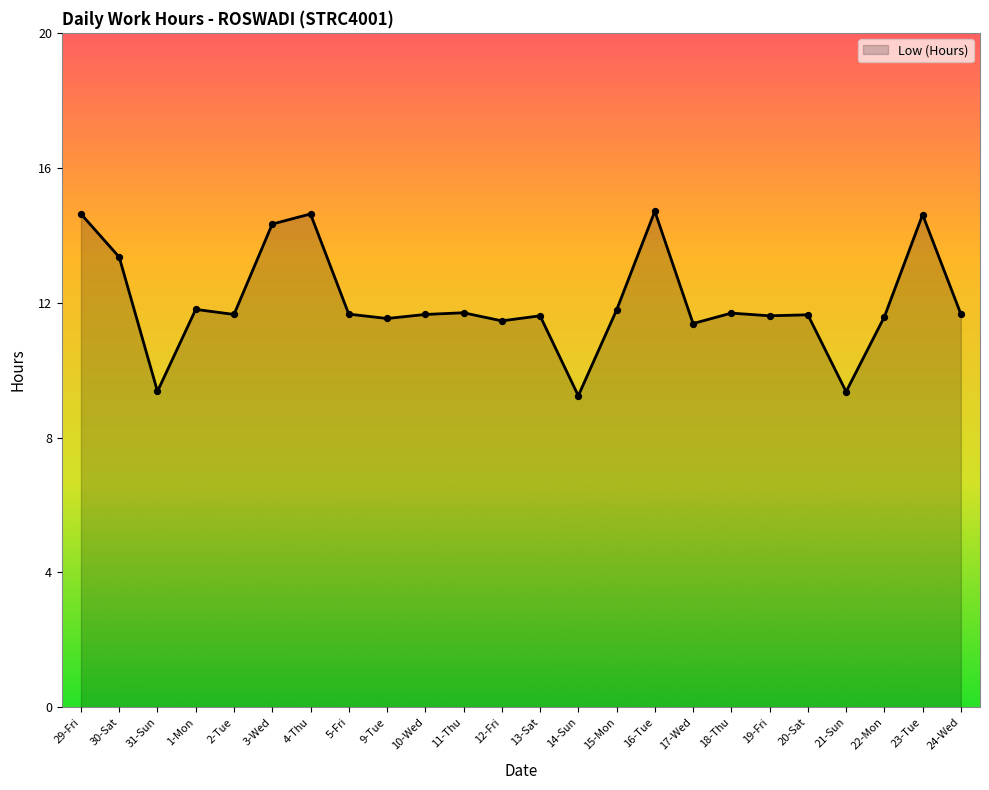

What is the change in value from 30-Sat to 14-Sun?

-4.1